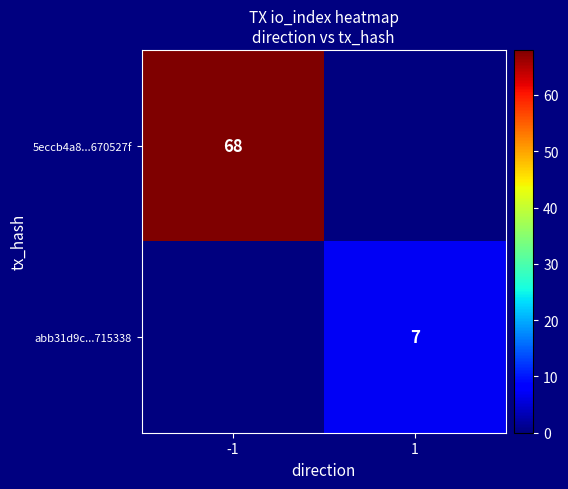

The abb31d9c...715338 series shows 7 at 1. True or false?

True